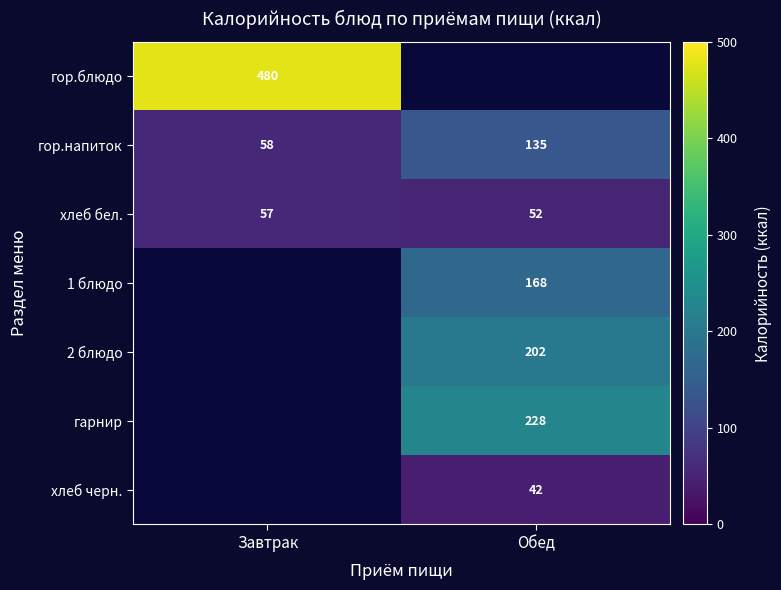

What is the spread (max minus min) of values at Завтрак?

480.0